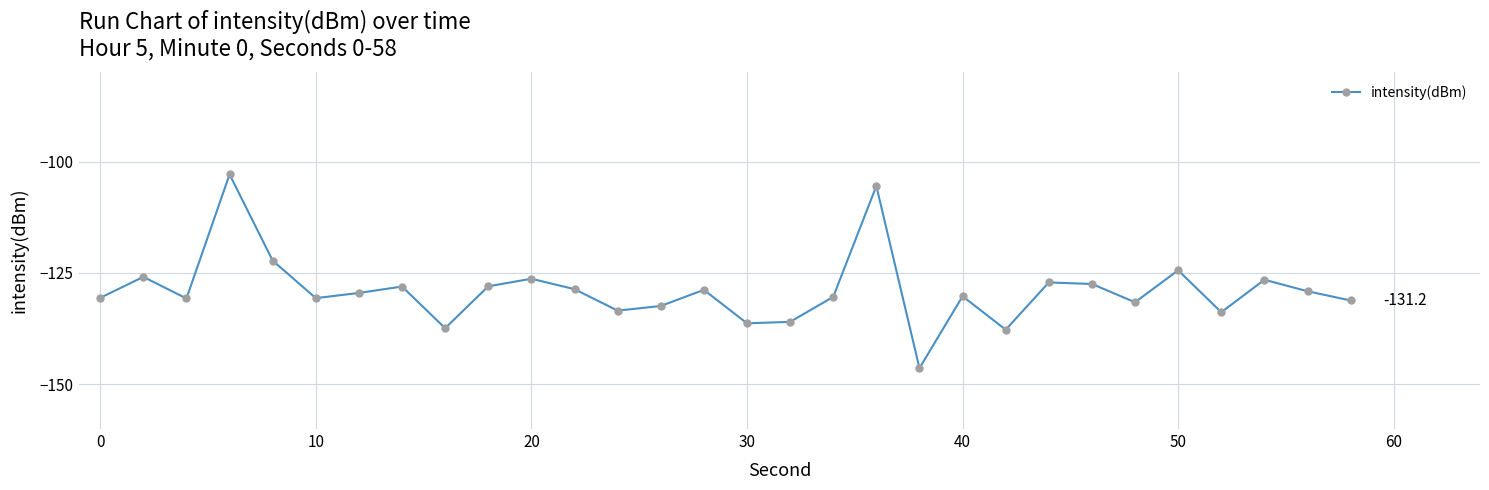

How many points are lower than both their immediate neighbors (excluding endpoints)?

9